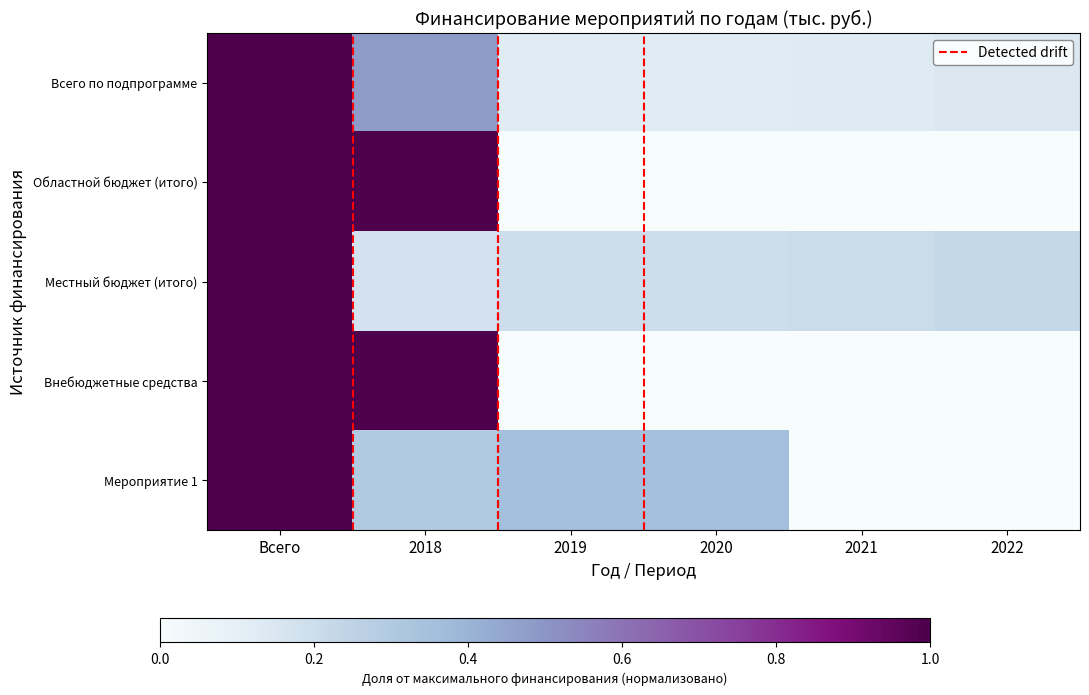

How many series are shown in this chart?

5